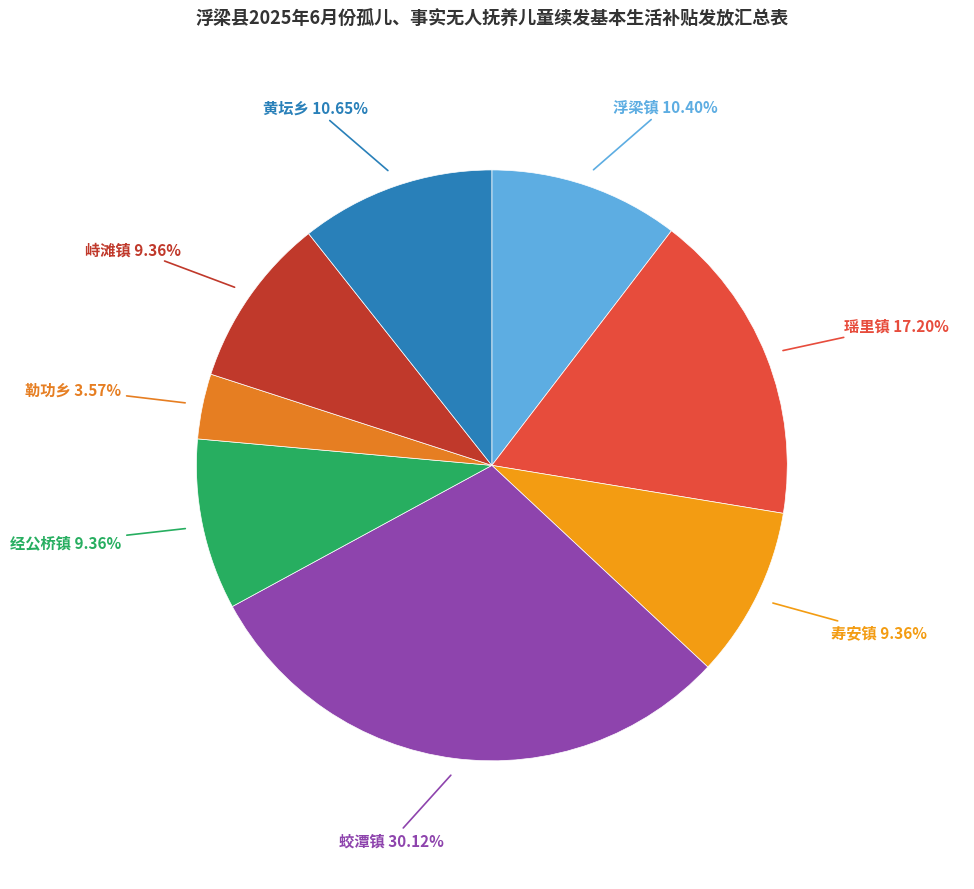

How many segments does this pie chart have?

8